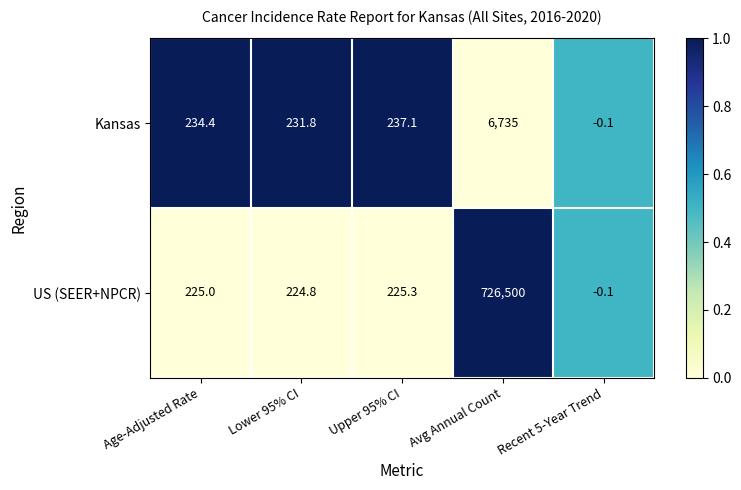

What is the difference between the maximum and second lowest values in the Kansas series?

6503.2